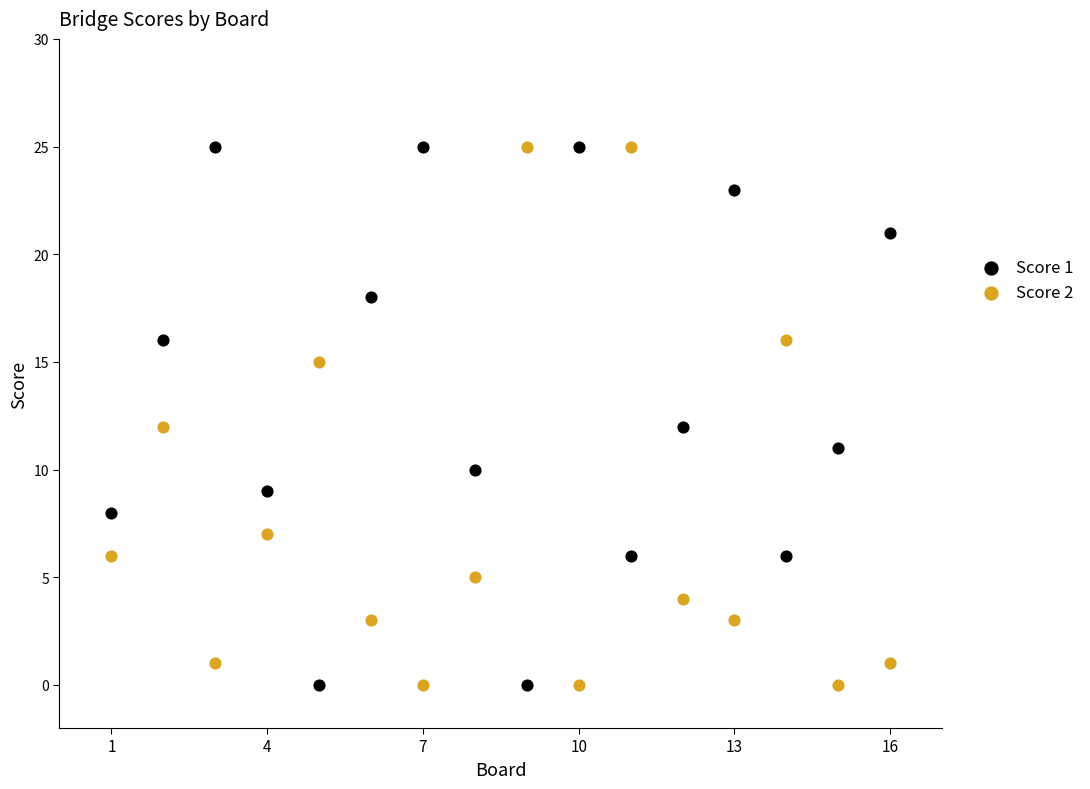

What is the X range (max minus min) for the scatter plot?

15